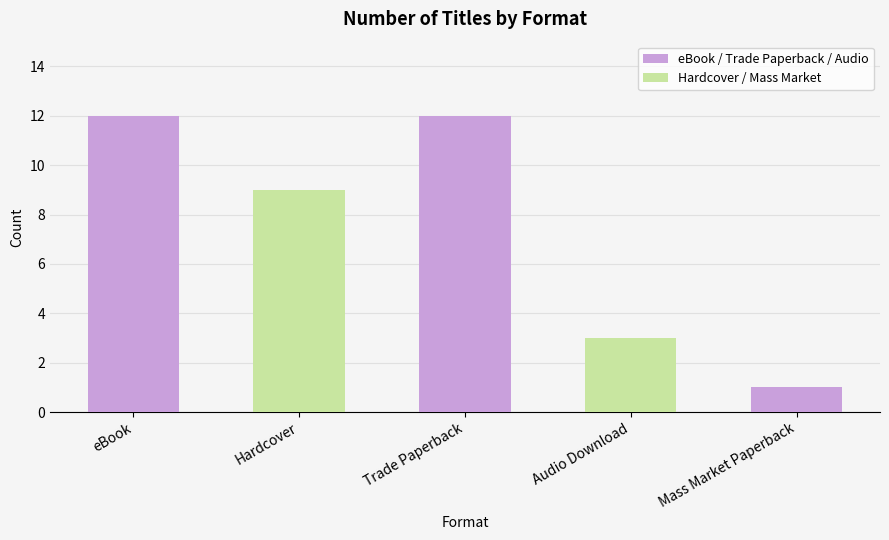

True or false: the data shows 0 at Mass Market Paperback.

False